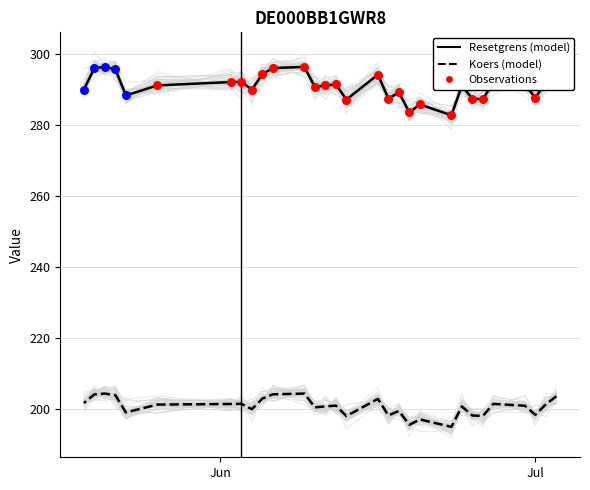

Which series contains the highest Y value?

Resetgrens